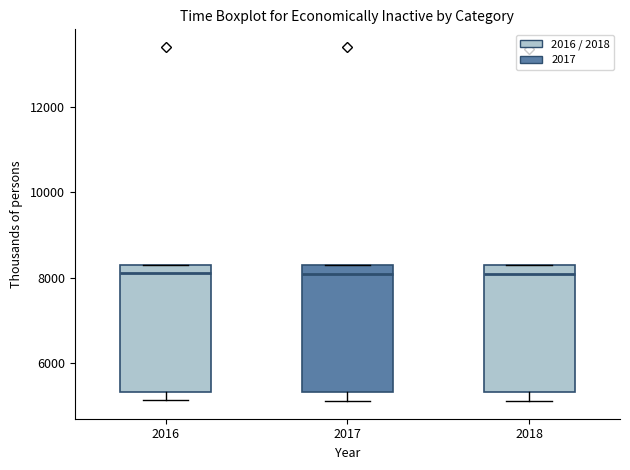

Reading left to right, transcribe this box plot: for each box, give where its median line is, the range the box spans, and where its two whiskers end, as read against the y-axis. The values are not printed on the chart, so give them approximately, as read against the axis.

2016: median 8200 (just below the box's upper edge), box 5400 to 8200, whiskers 5200 to 8200
2017: median 8000, box 5400 to 8200, whiskers 5200 to 8200
2018: median 8000, box 5400 to 8200, whiskers 5200 to 8200